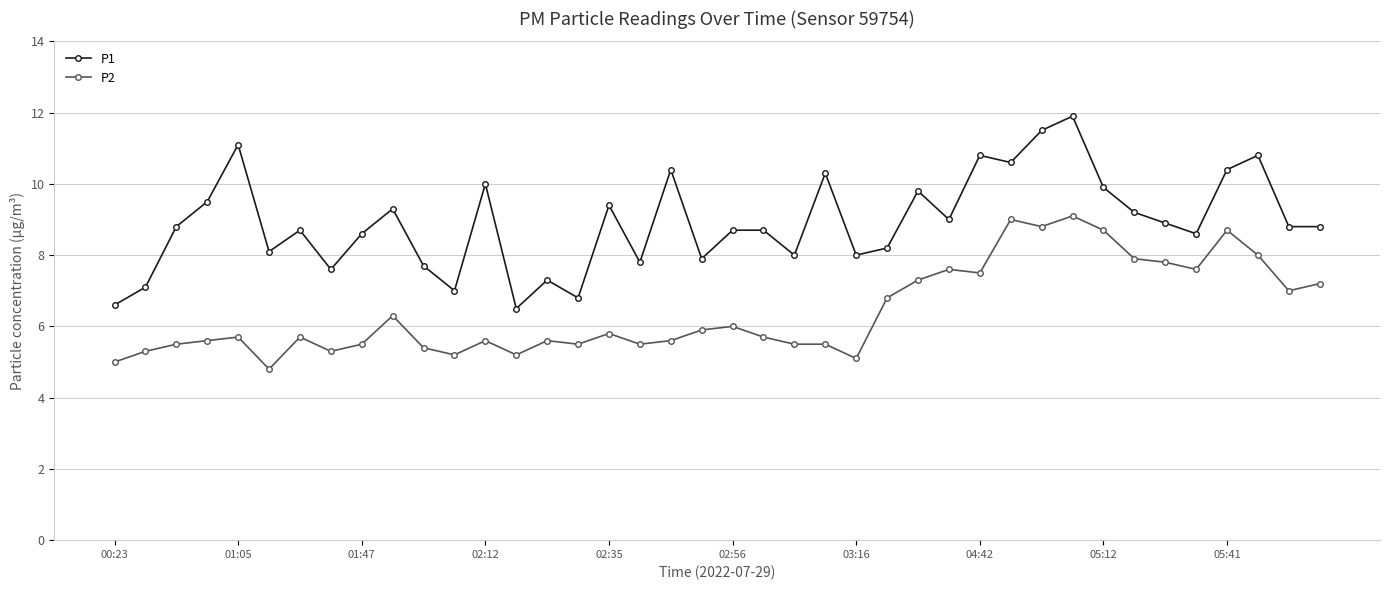

Rank the series by their average value, from lowest to highest.

P2, P1